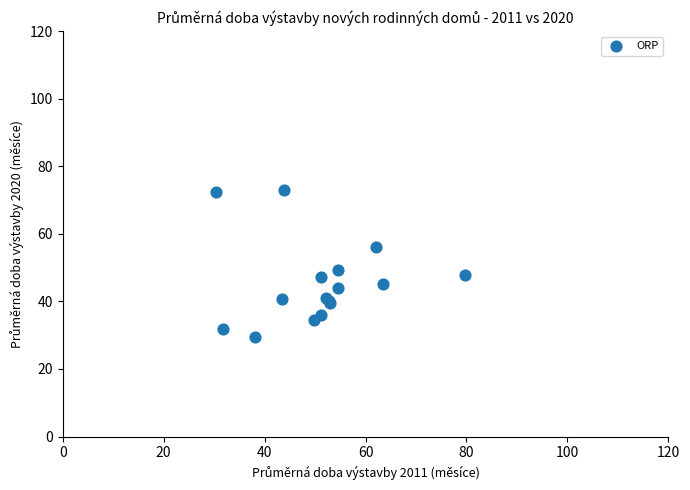

What Y value in the scatter plot is closest to 51?

49.3